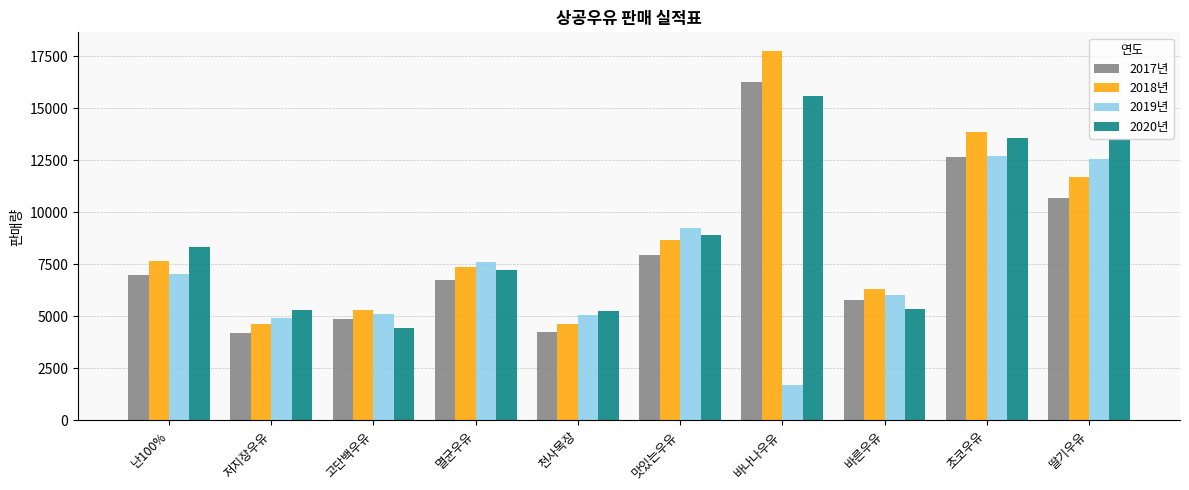

What is the approximate value of 2018년 at 멸균우유, to the nearest 100?

7400